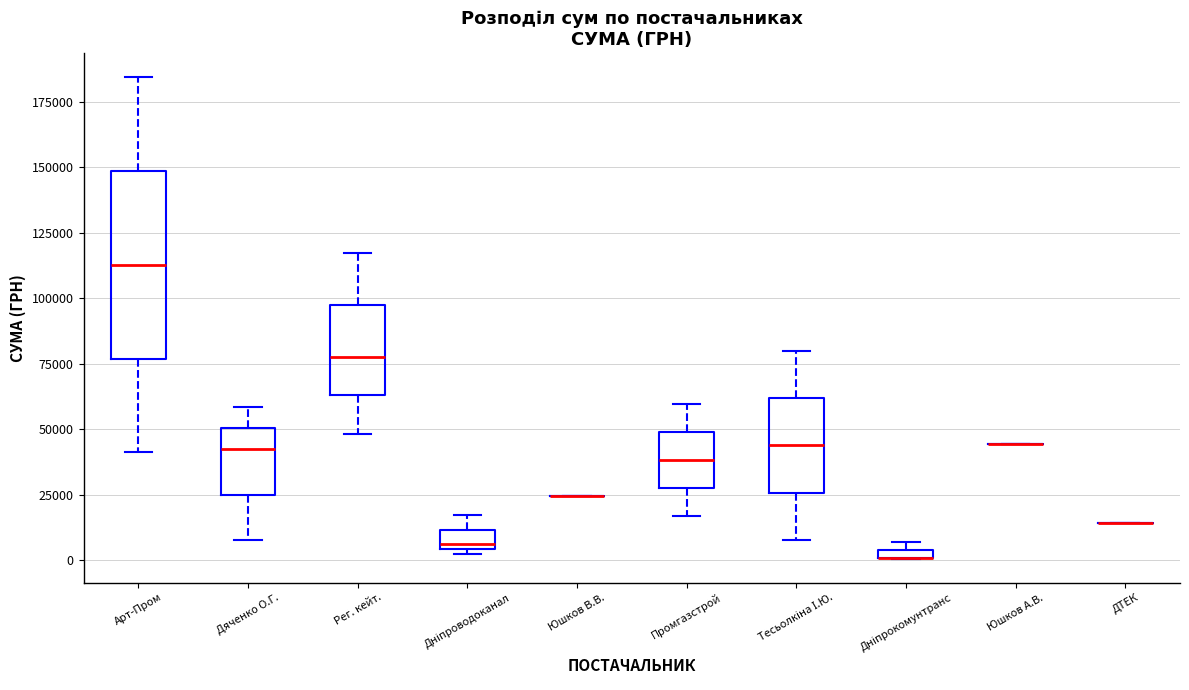

Where is the upper edge of the box for Дніпрокомунтранс on the y-axis? The values are not printed on the chart, so give them approximately, as read against the axis.

5000